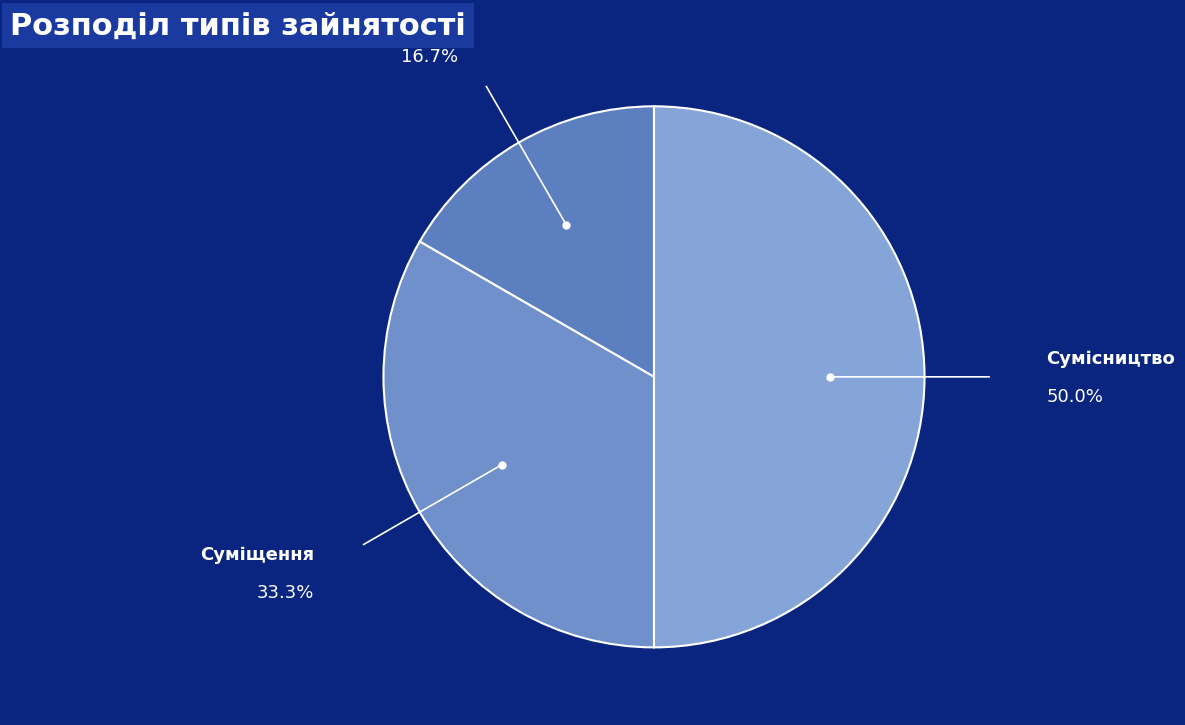

Do Суміщення and Сумісництво together represent more than half of the pie?

Yes